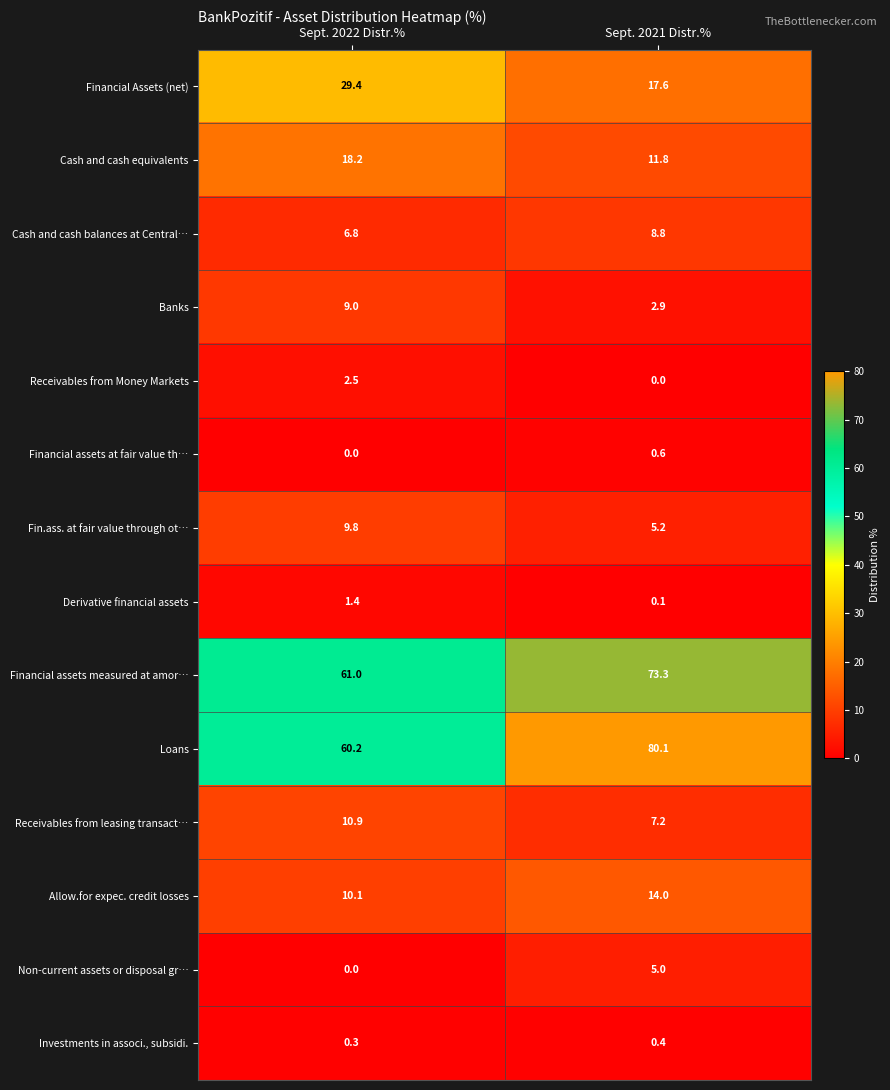

What is the approximate value of Loans at Sept. 2021 Distr.%?

80.1